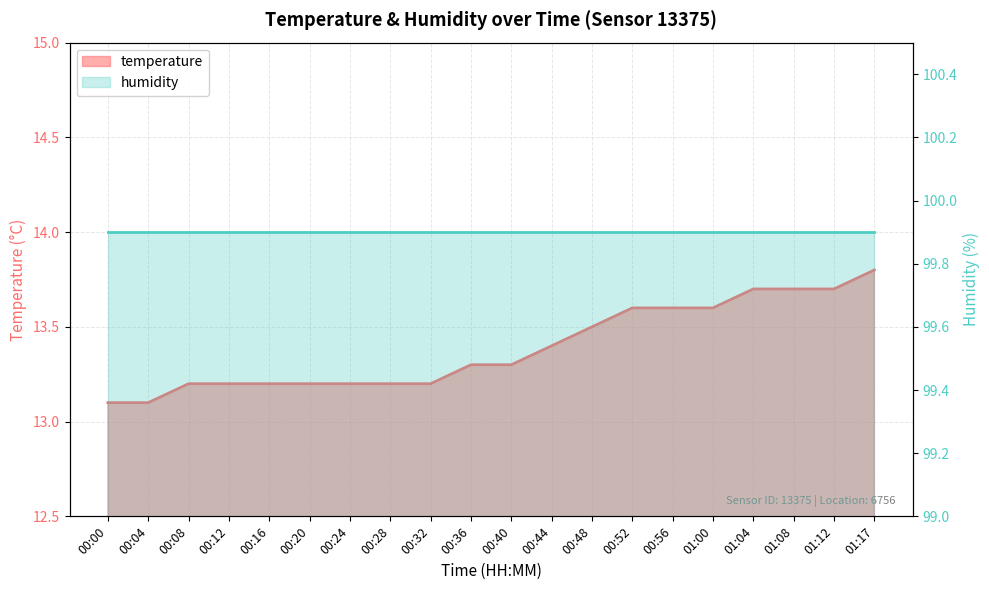

List the labels in order of value, smallest first.

00:00, 00:04, 00:08, 00:12, 00:16, 00:20, 00:24, 00:28, 00:32, 00:36, 00:40, 00:44, 00:48, 00:52, 00:56, 01:00, 01:04, 01:08, 01:12, 01:17